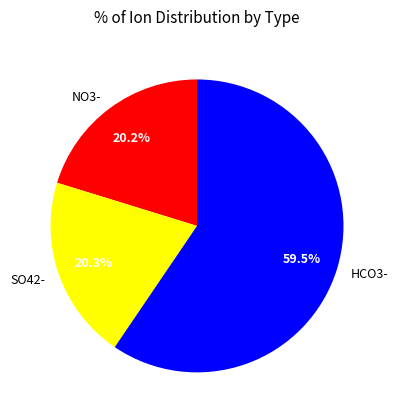

Approximately how many times larger is the value at NO3- compared to SO42-?

1.0